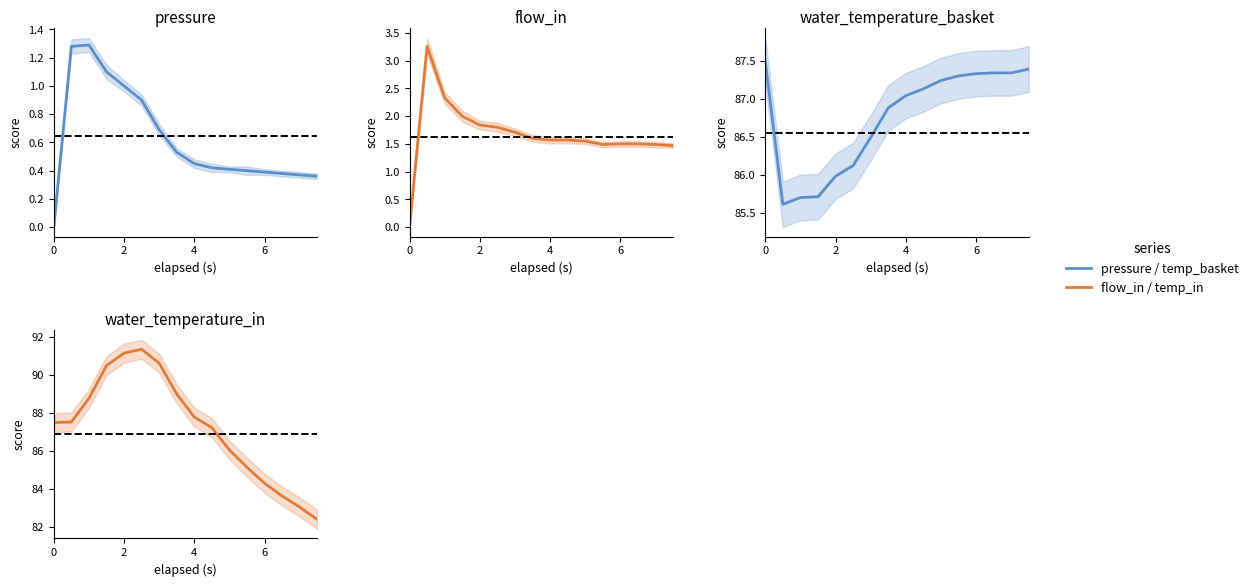

Reading left to right, transcribe all the data shown in this chart.

pressure: 0.0	1.3	1.3	1.1	1.0	0.9	0.7	0.5	0.5	0.4	0.4	0.4	0.4	0.4	0.4	0.4
flow_in: 0.0	3.3	2.3	2.0	1.8	1.8	1.7	1.6	1.6	1.6	1.6	1.5	1.5	1.5	1.5	1.5
water_temperature_basket: 87.5	85.6	85.7	85.7	86.0	86.1	86.5	86.9	87.0	87.1	87.2	87.3	87.3	87.3	87.3	87.4
water_temperature_in: 87.5	87.5	88.8	90.5	91.2	91.3	90.6	89.0	87.8	87.2	86.1	85.2	84.3	83.6	83.1	82.4